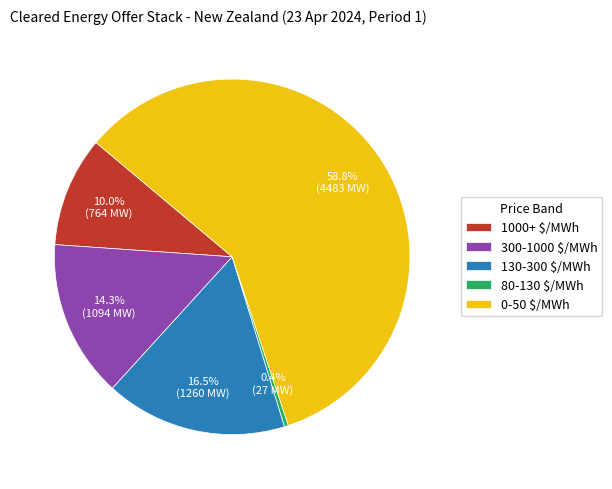

To the nearest percent, what percentage of the pie is 1000+ $/MWh?

10%